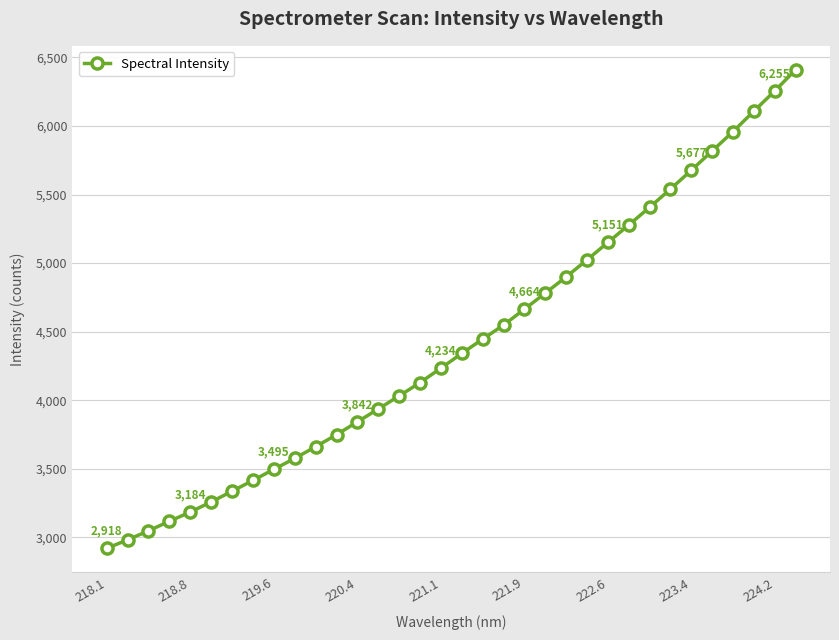

What is the minimum value shown in the chart?

2918.4